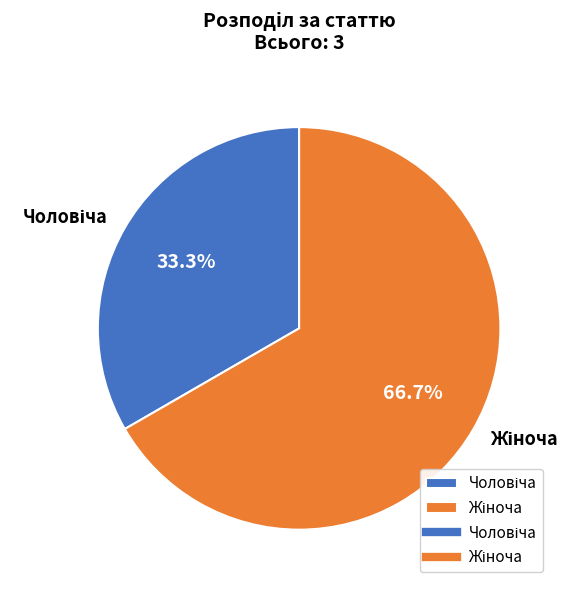

Does any single category account for the majority?

Yes